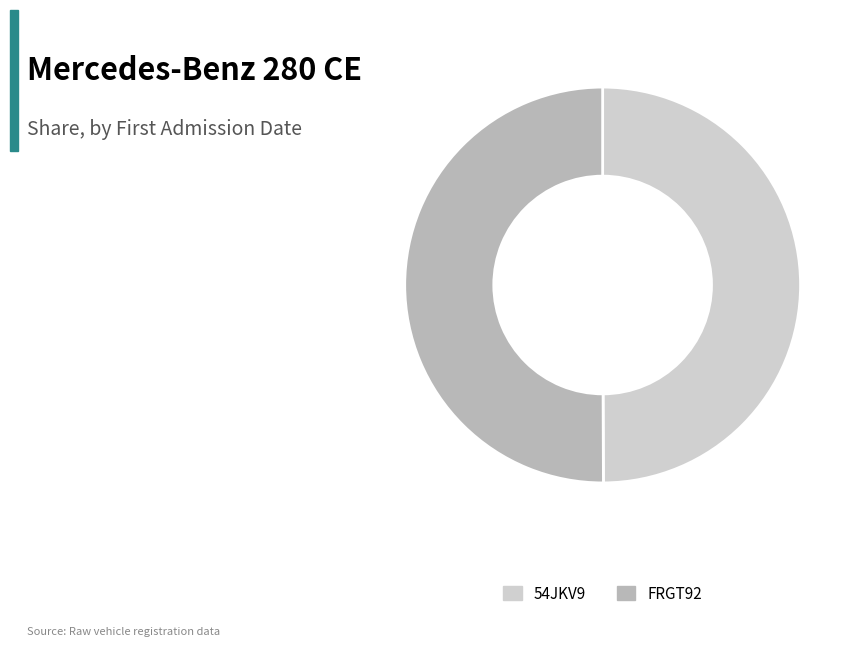

Is the sum of 54JKV9 and FRGT92 greater than half?

Yes